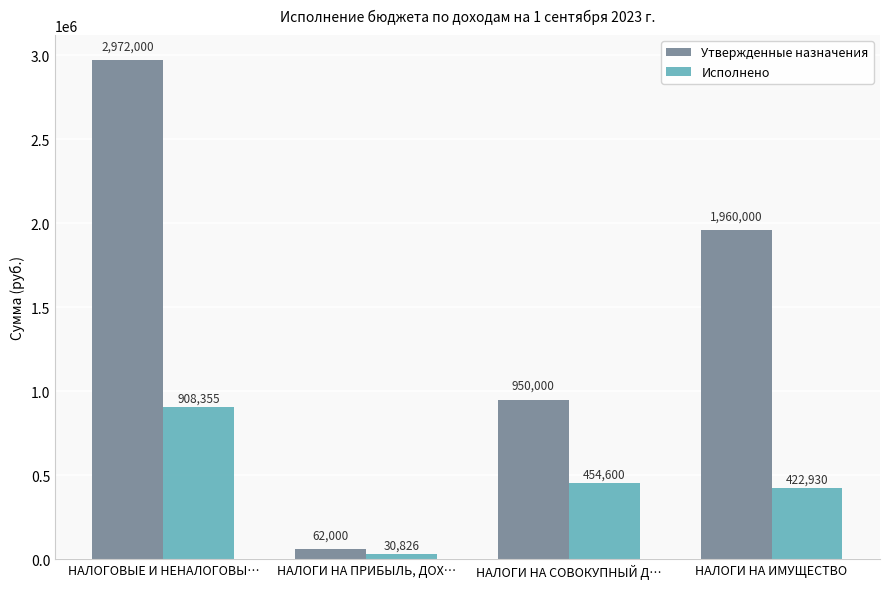

What is the approximate value of Исполнено at НАЛОГИ НА ИМУЩЕСТВО?

422929.6